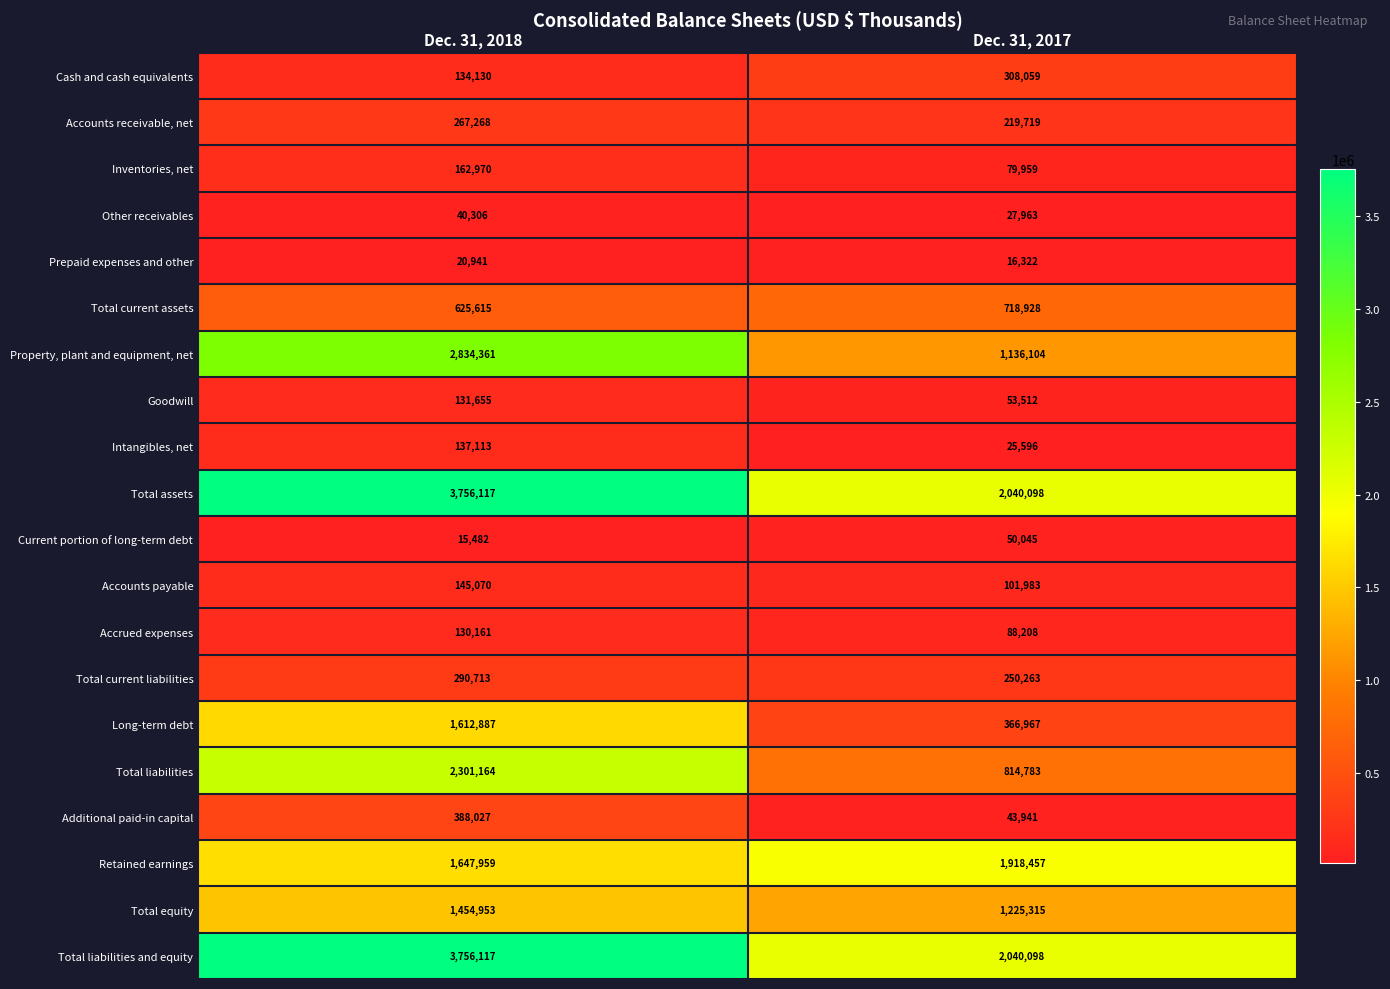

At which category is the sum across all series the highest?

Dec. 31, 2018